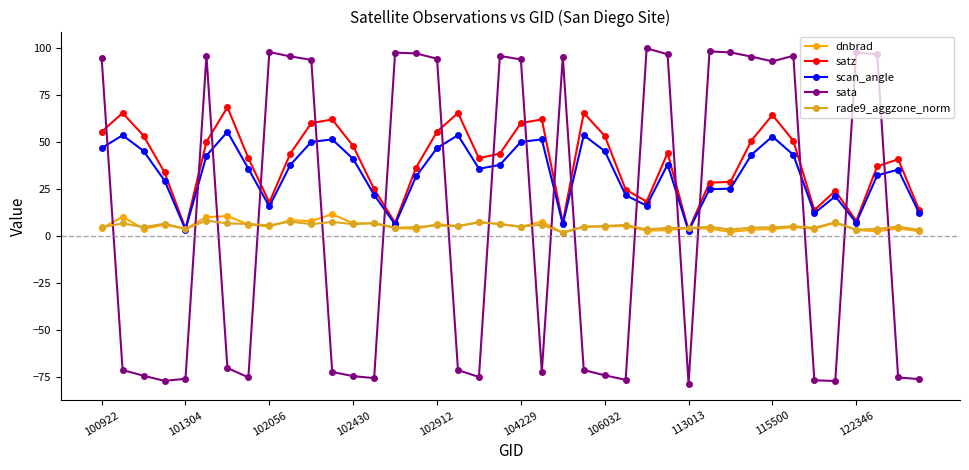

Rank the series by their maximum value, from lowest to highest.

rade9_aggzone_norm, dnbrad, scan_angle, satz, sata